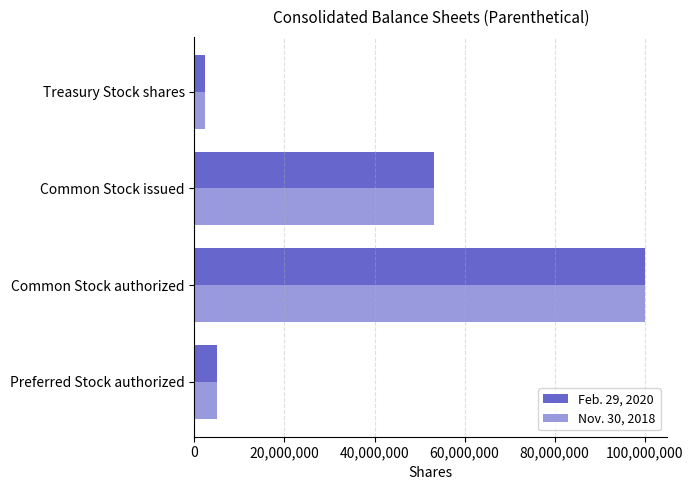

At which category is the sum across all series the highest?

Common Stock authorized